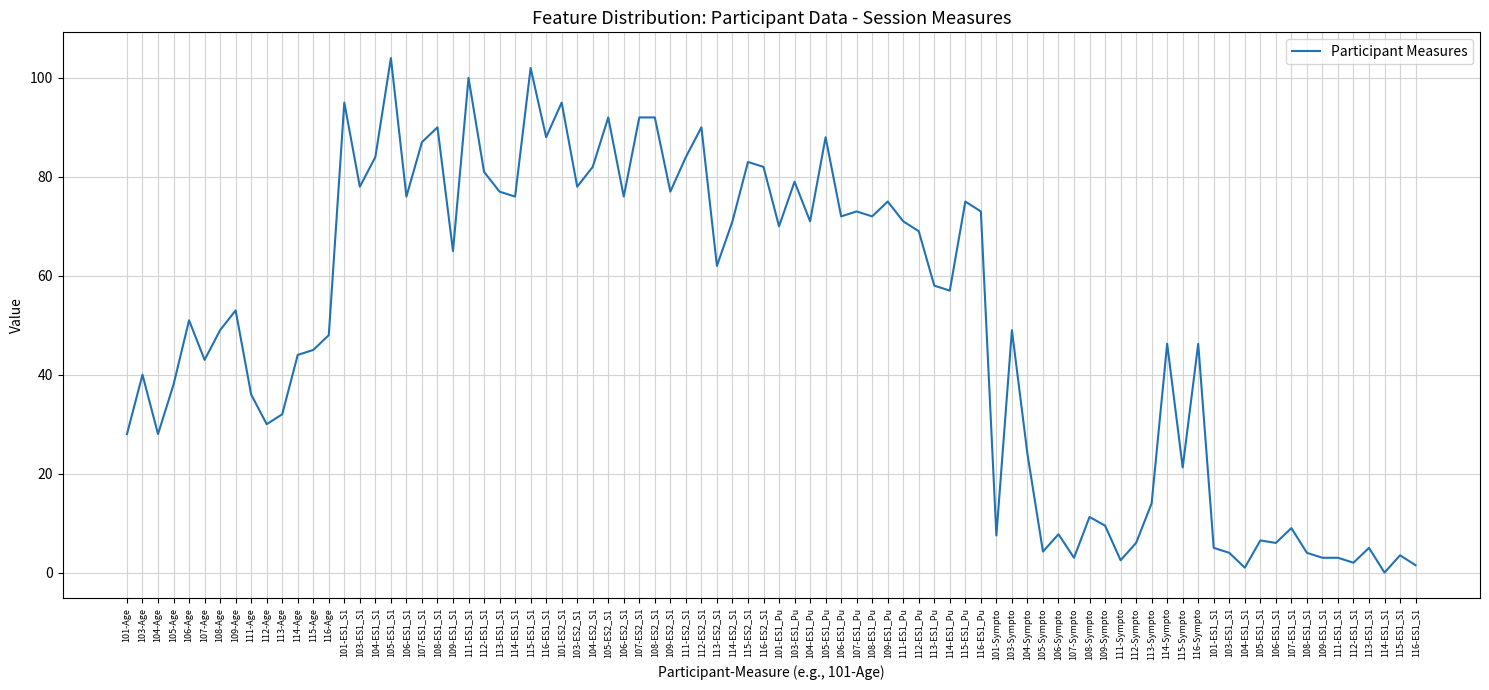

How many series are shown in this chart?

1